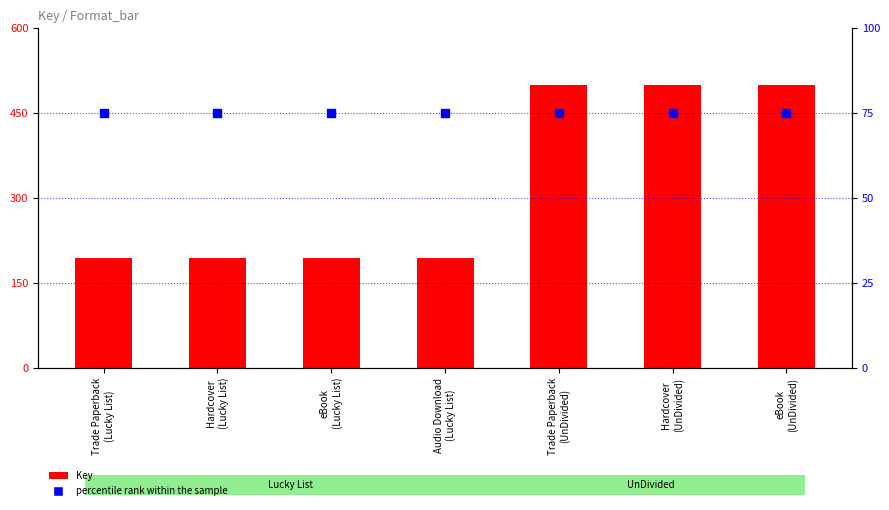

What is the total value across all series at Hardcover
(UnDivided)?

575.0